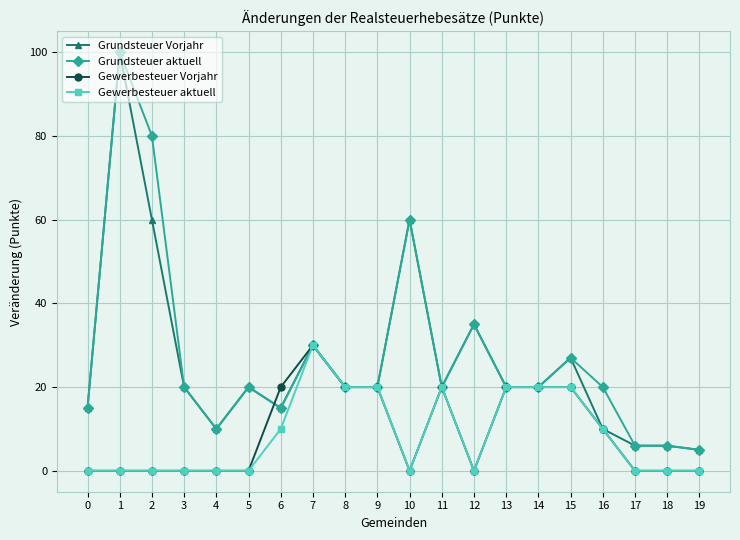

True or false: Gewerbesteuer Vorjahr has more than 0 points higher than both neighbors.

True